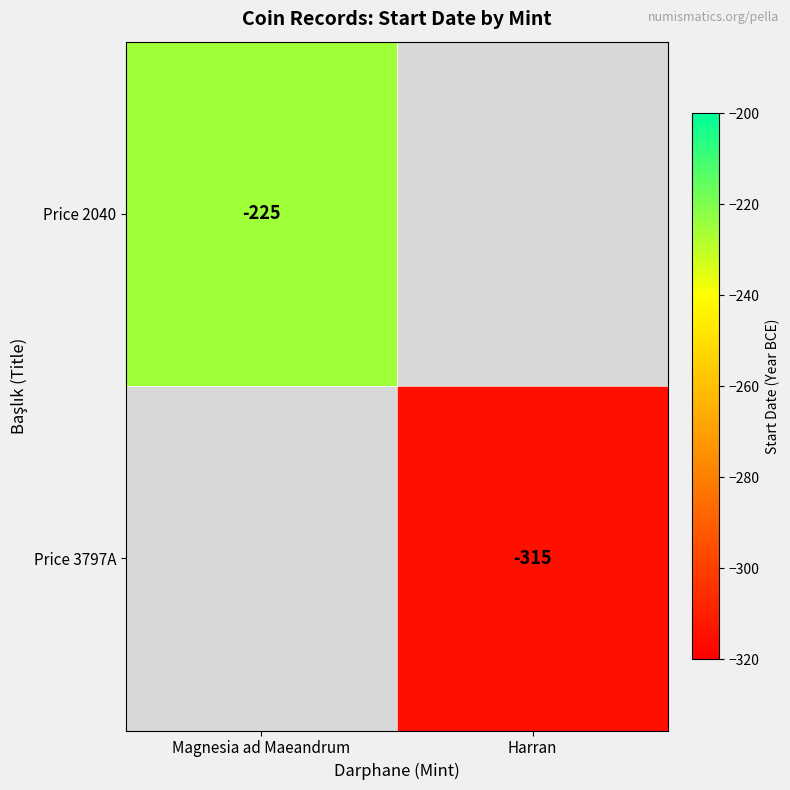

The Price 3797A series shows -152.1 at Harran. True or false?

False